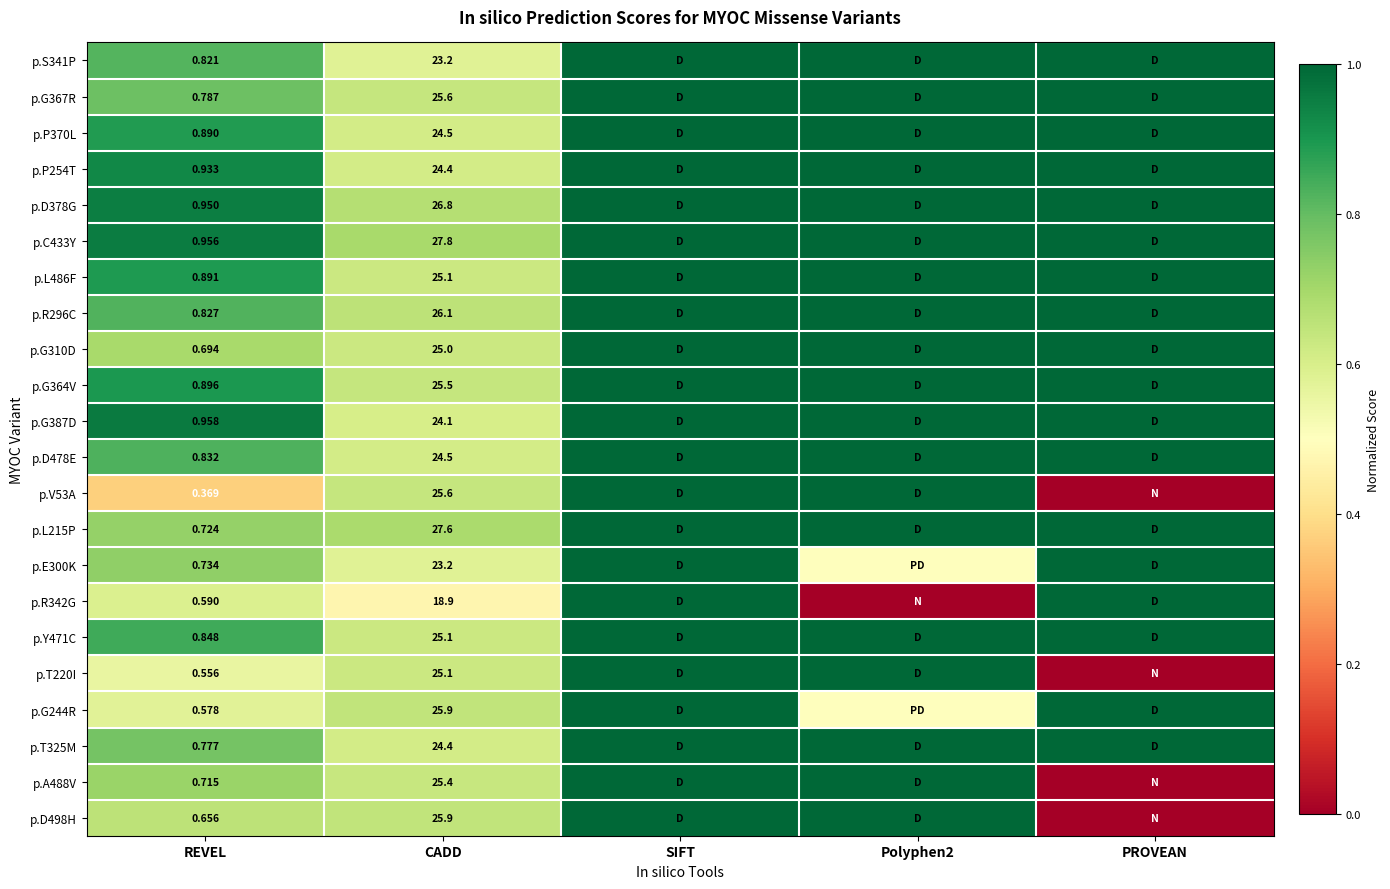

Is the value of p.E300K at CADD greater than the value of p.L486F at CADD?

No